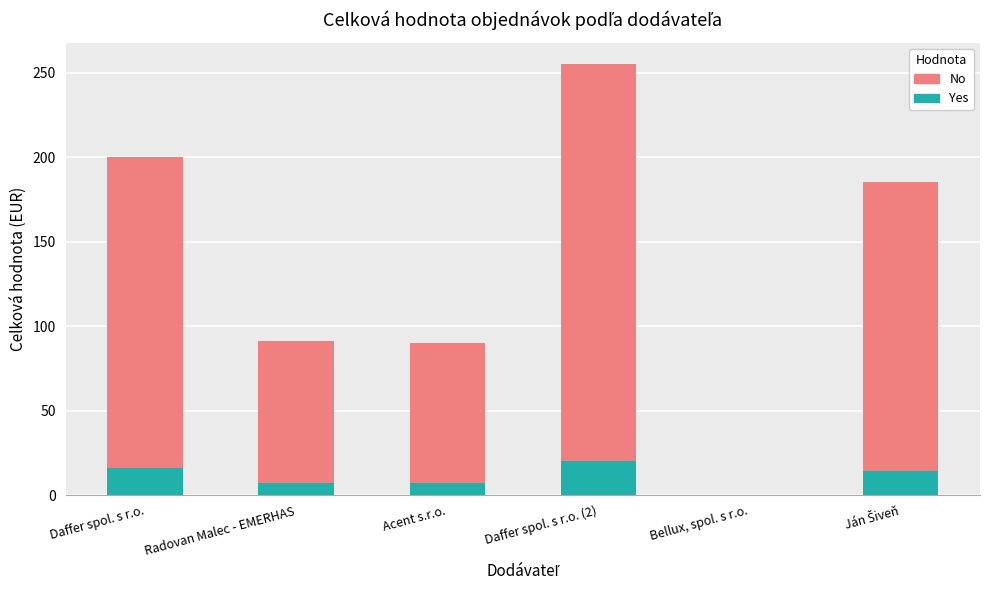

Count the number of data series in this chart.

2